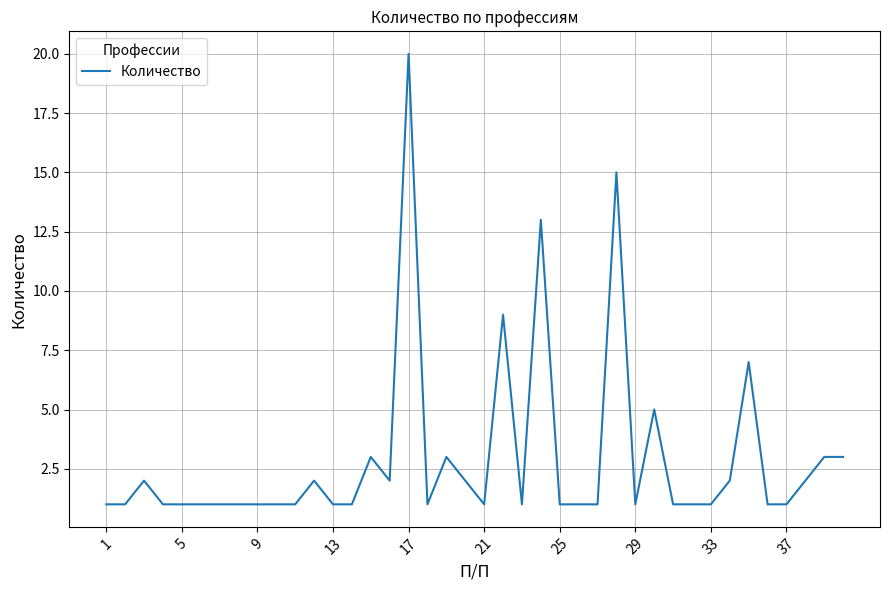

What is the difference between the maximum and minimum values?

19